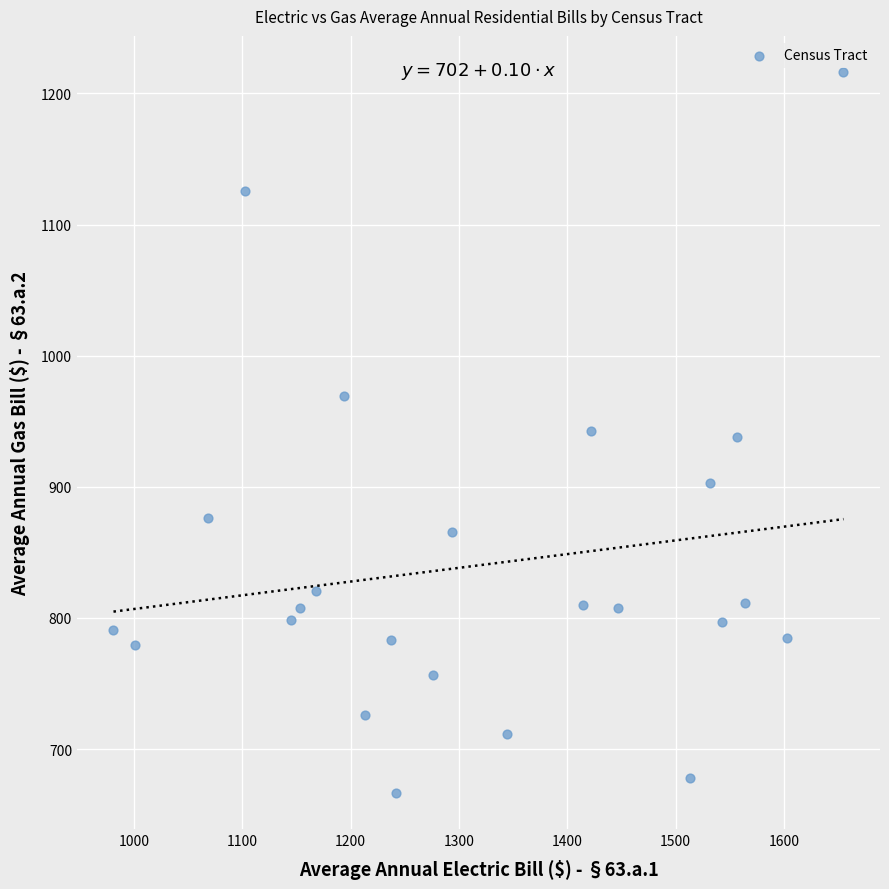

What is the range of Y values (max minus min)?

549.9